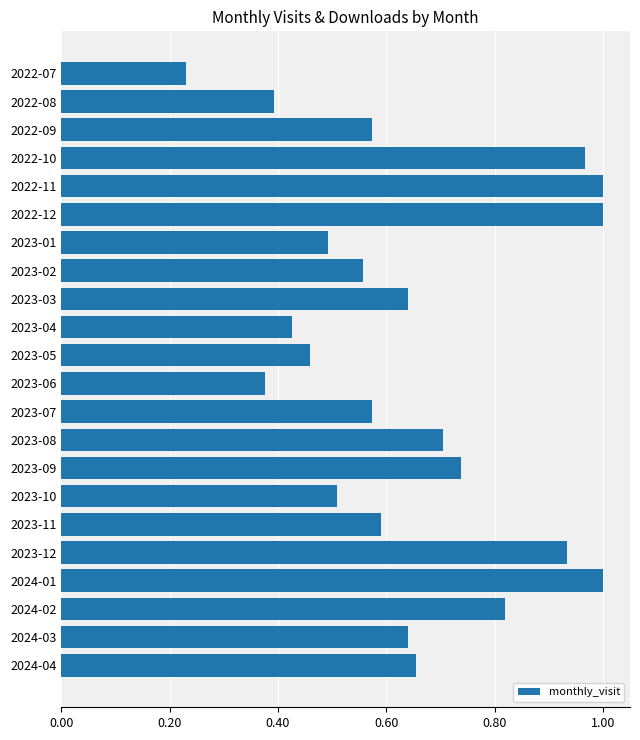

Does the chart contain any negative values?

No